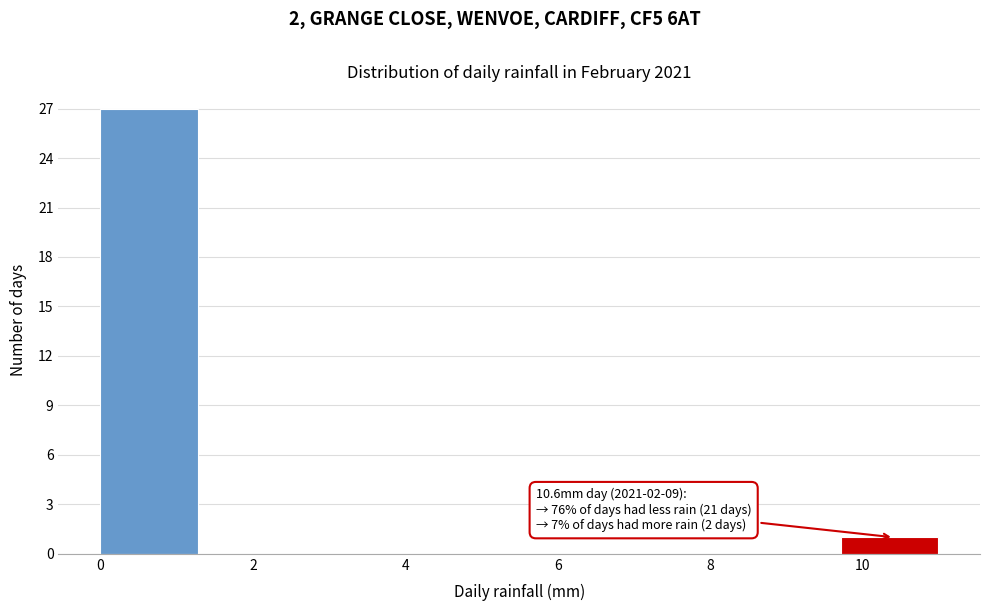

Which range on the x-axis has the tallest bar?

0.0 to 1.4